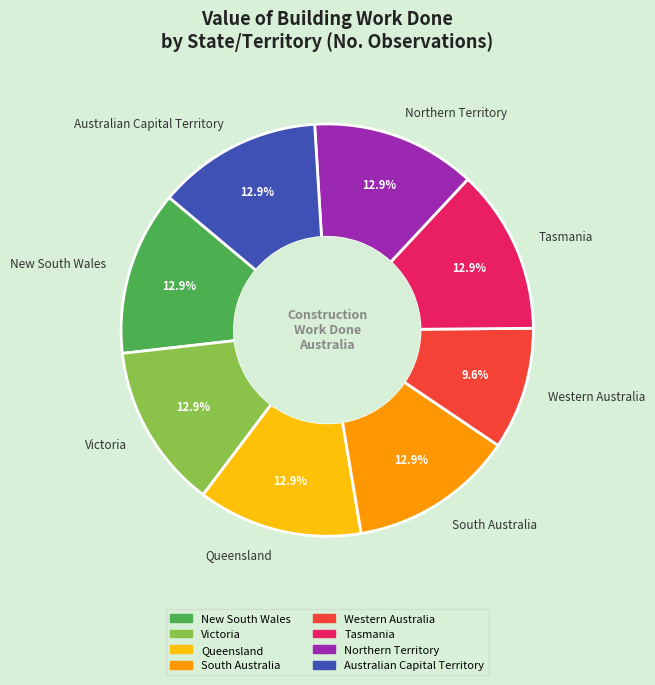

How many slices are in this pie chart?

8